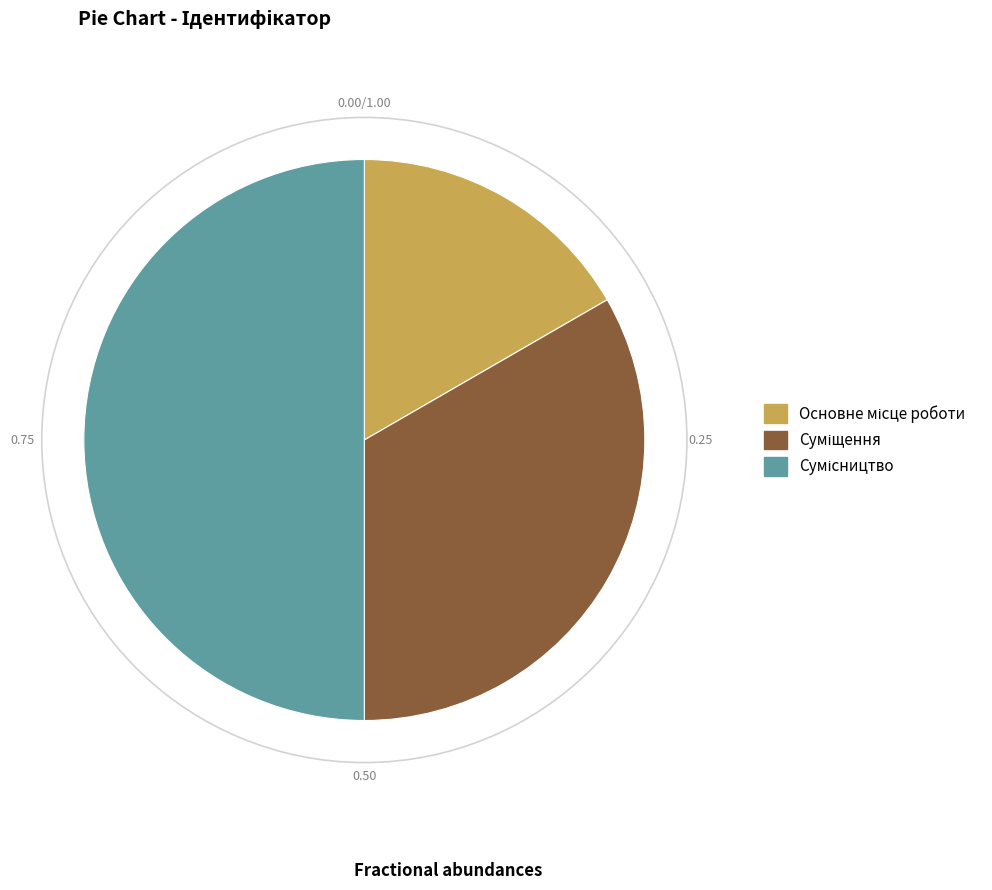

To the nearest percent, what is the difference between the Основне місце роботи and Сумісництво slice percentages?

33%